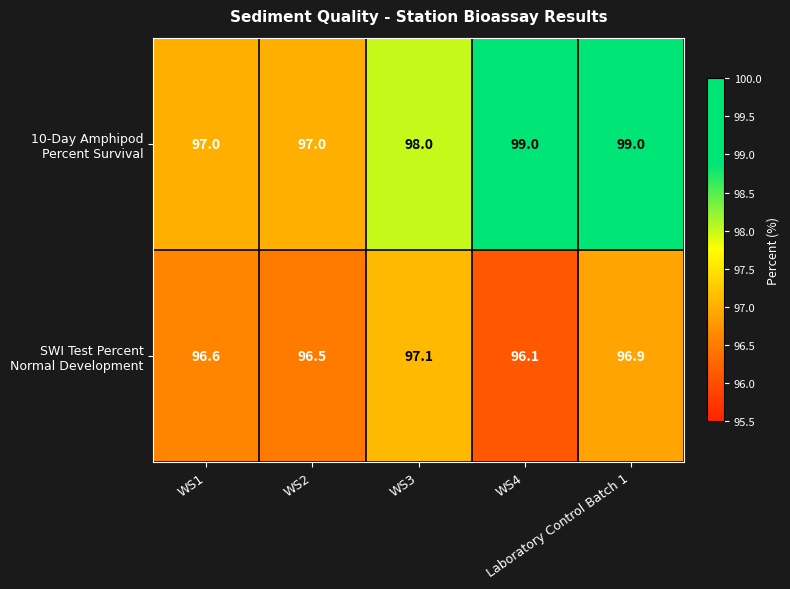

At how many categories does at least one series exceed 96?

5